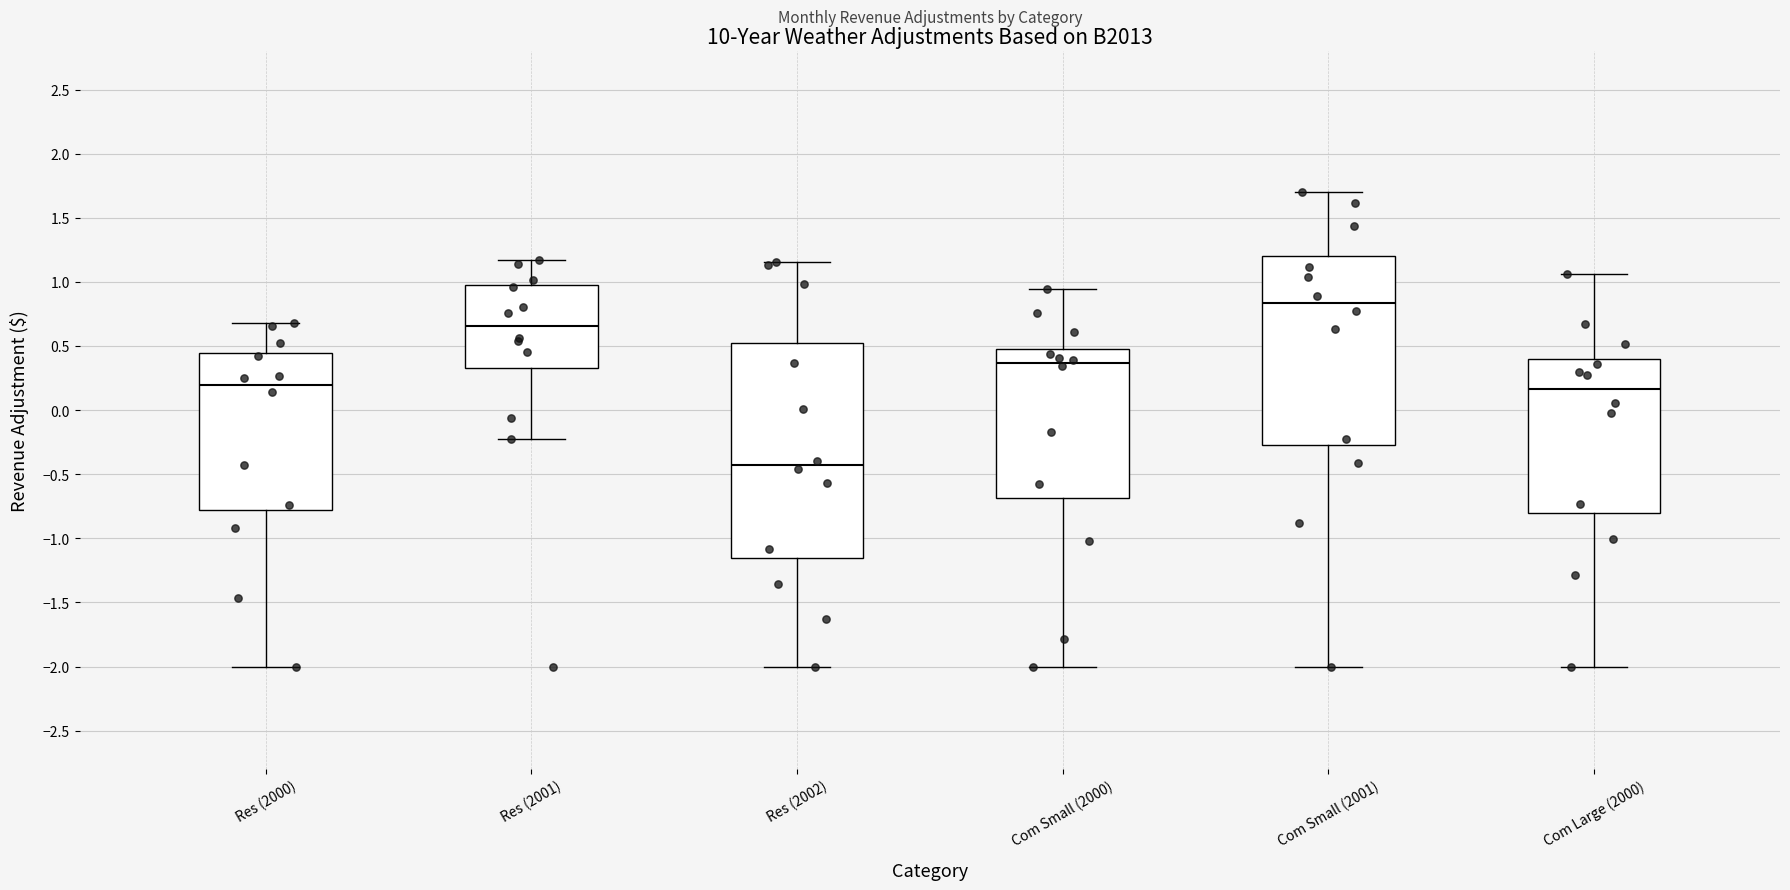

Which box has the lowest median line?

Res (2002)